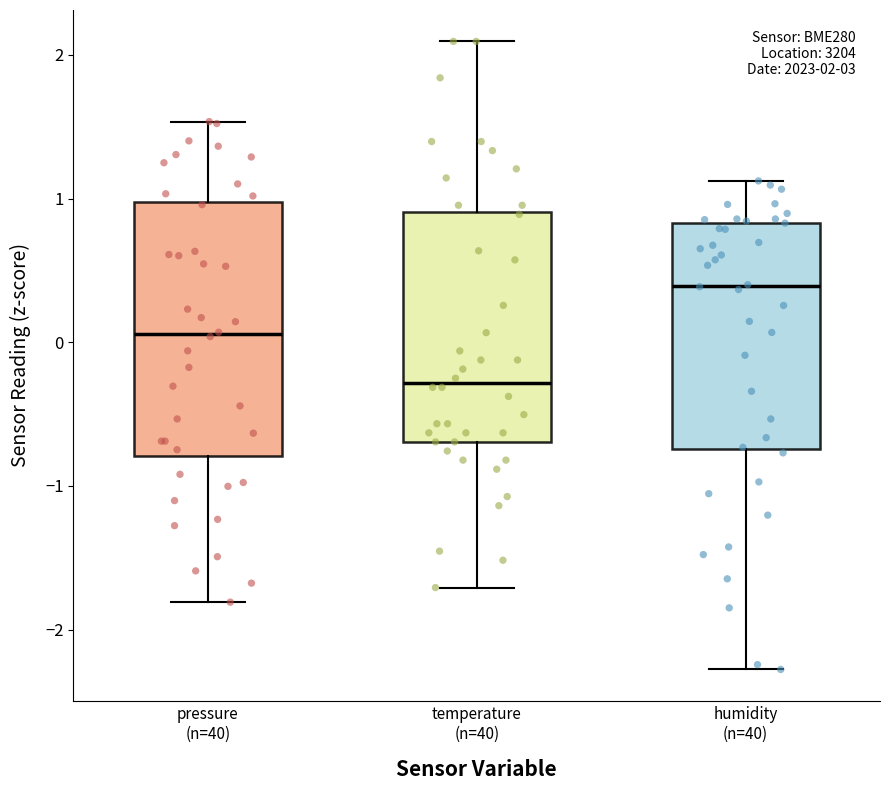

Comparing the boxes themselves (not the whiskers), which one is the tallest?

pressure (n=40)